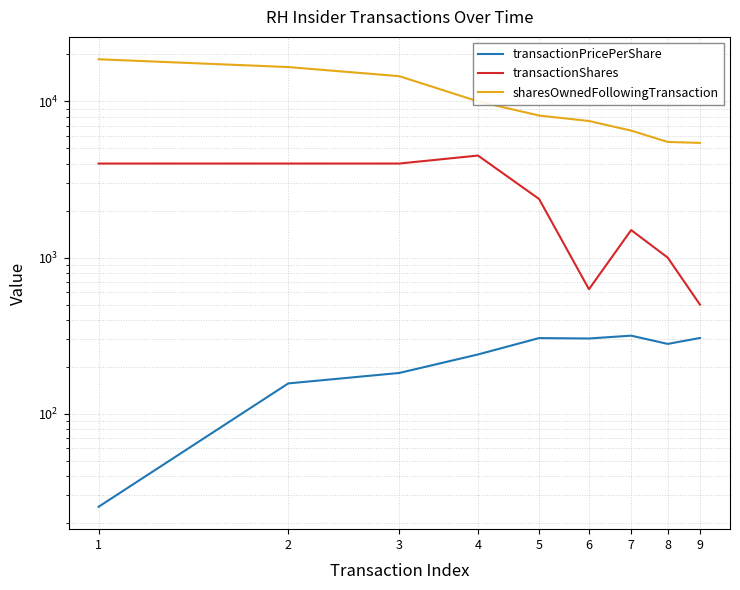

What is the sum of the transactionPricePerShare values at 7 and 5?

621.4